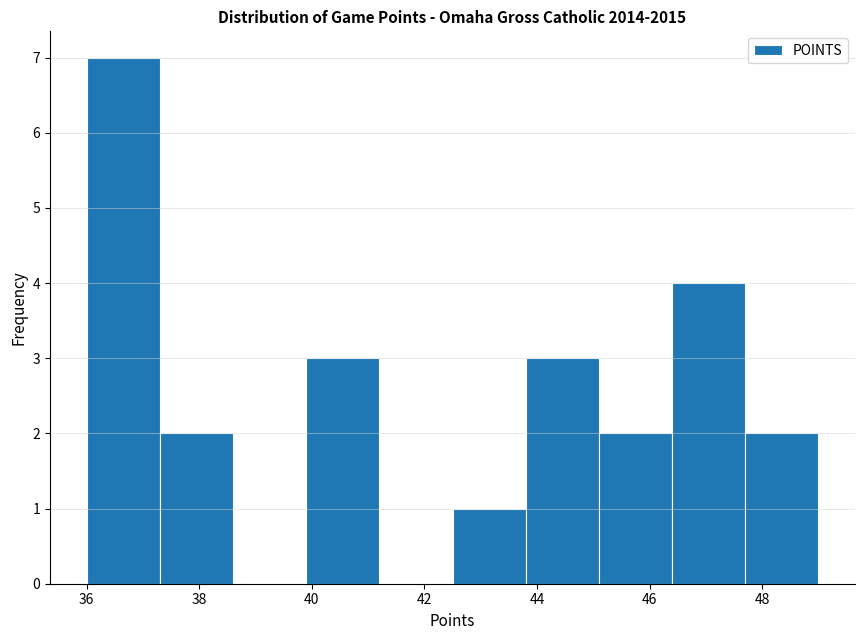

How tall is the bar that spans 37.3 to 38.6 on the x-axis? Neither the bar edges nor the heights are printed on the chart, so give them approximately, as read against the axes.

2